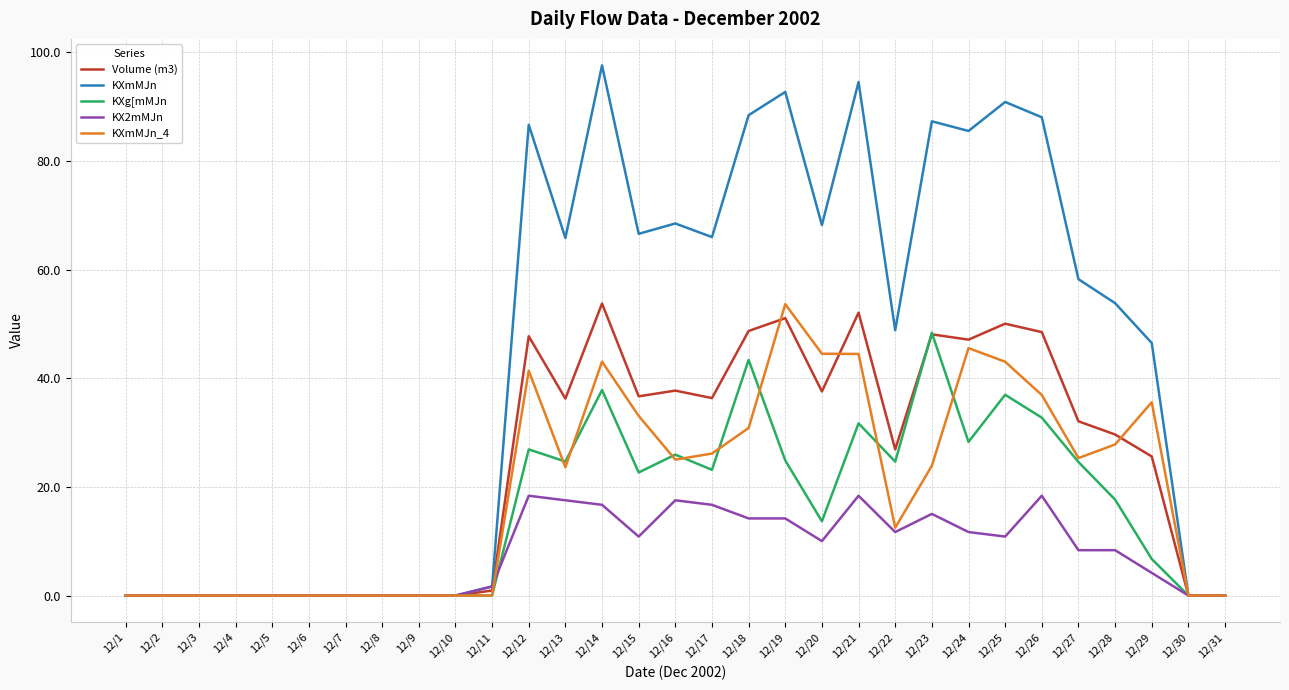

What is the spread (max minus min) of values at 12/28?

45.5